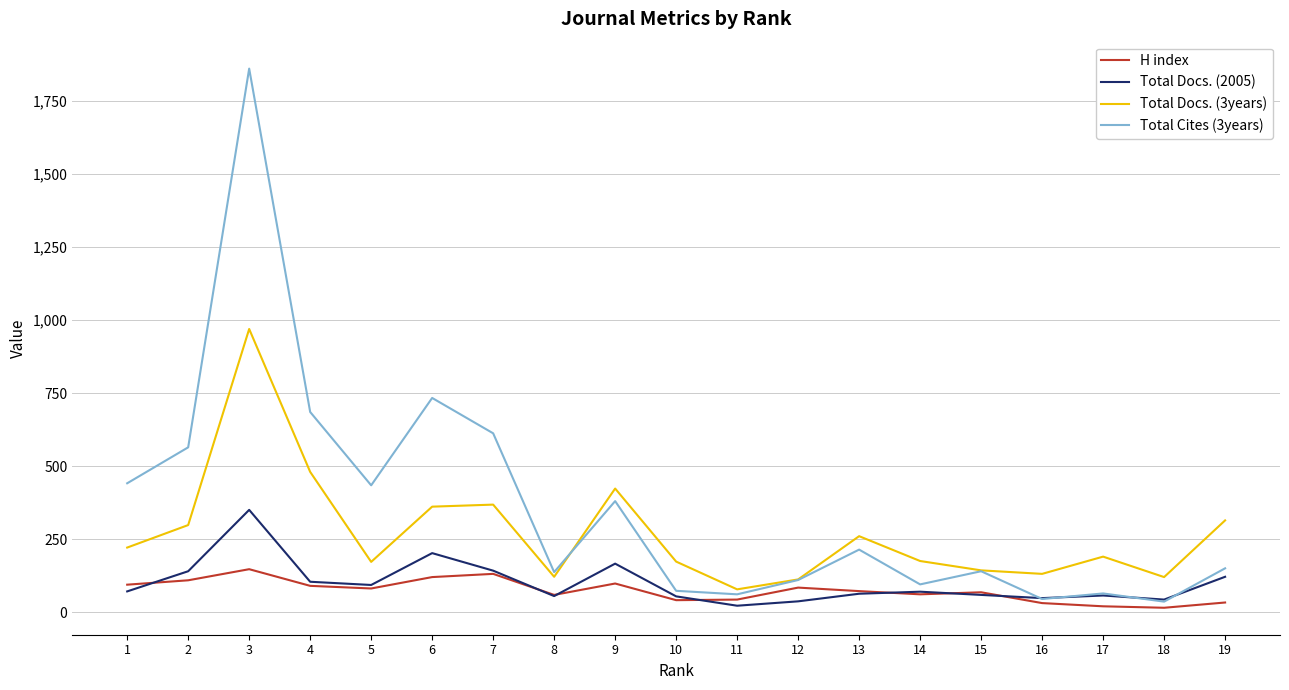

What is the sum of the H index values at 5 and 16?

114